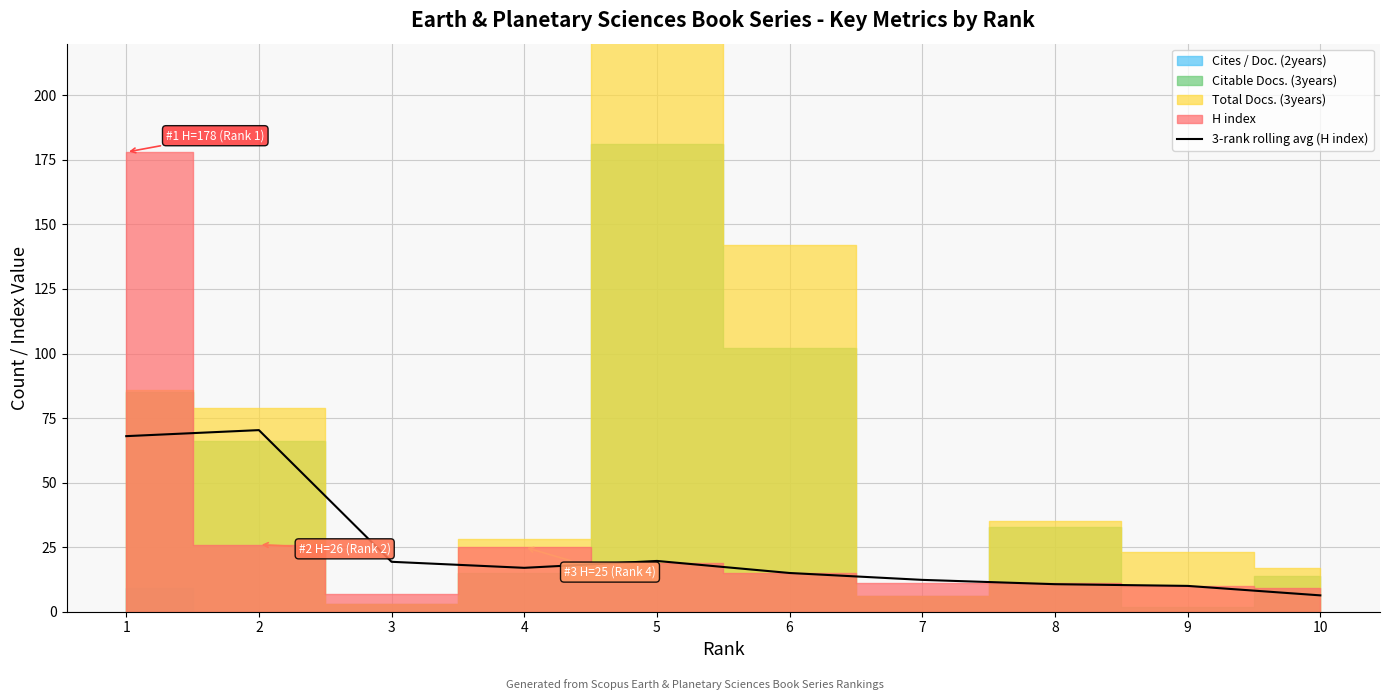

Where is the first local maximum?

2